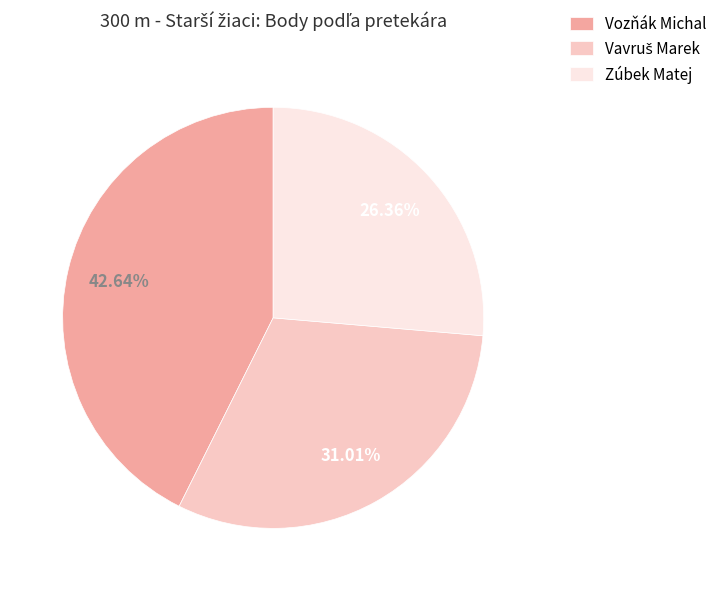

Which slice is the smallest?

Zúbek Matej